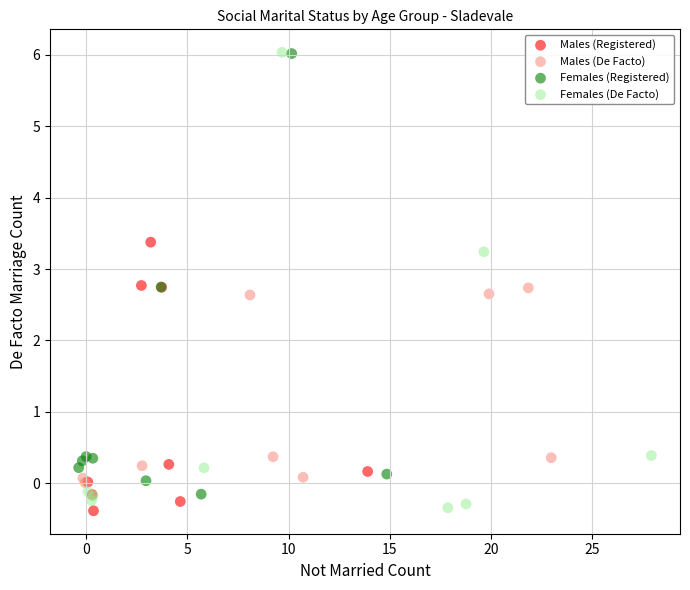

Which series has the largest Y range (max minus min)?

Females (De Facto)